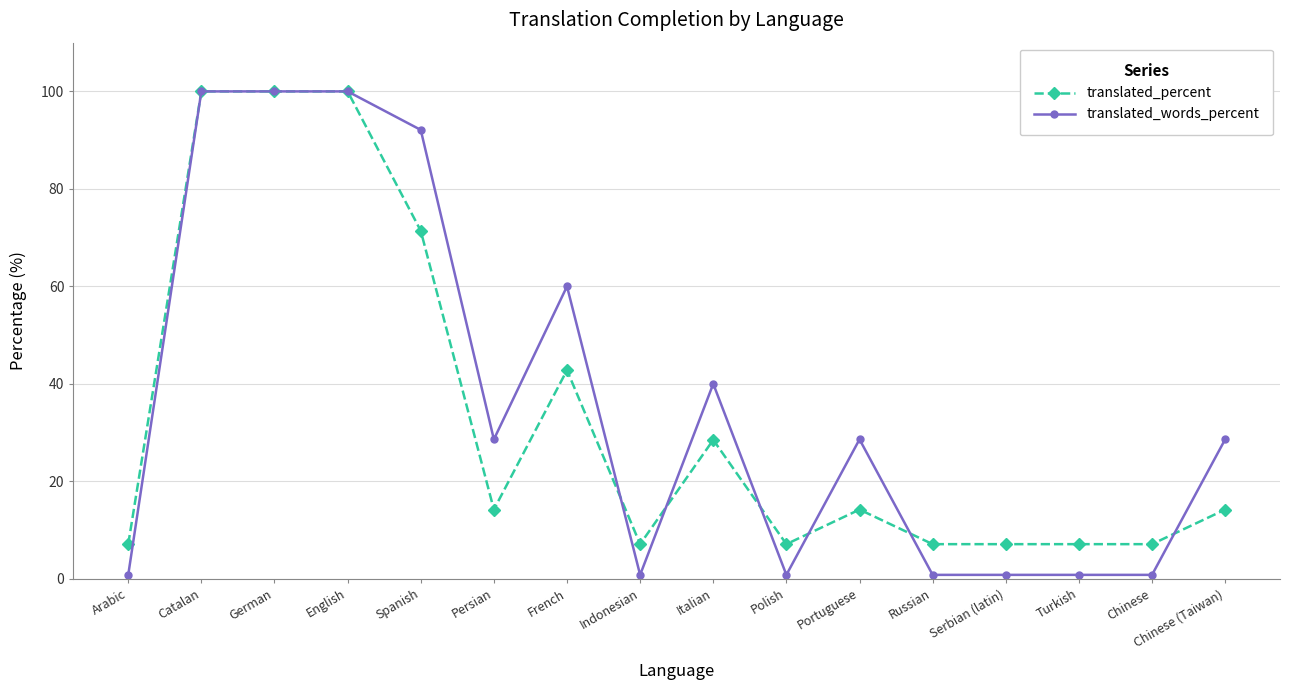

Where does the translated_percent series first go above 14?

Catalan